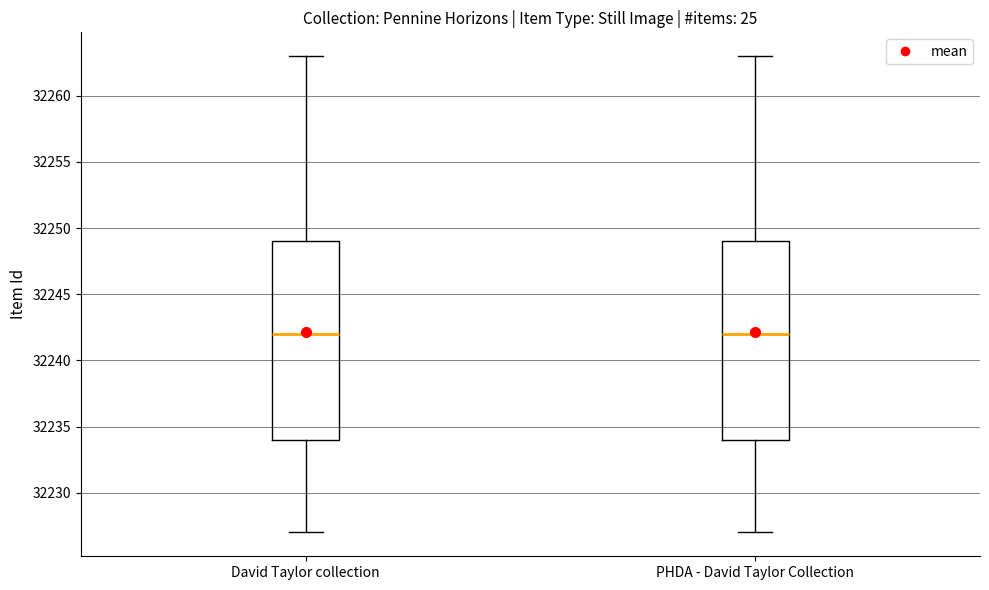

Where does the upper whisker of the box for David Taylor collection end on the y-axis? The values are not printed on the chart, so give them approximately, as read against the axis.

32263